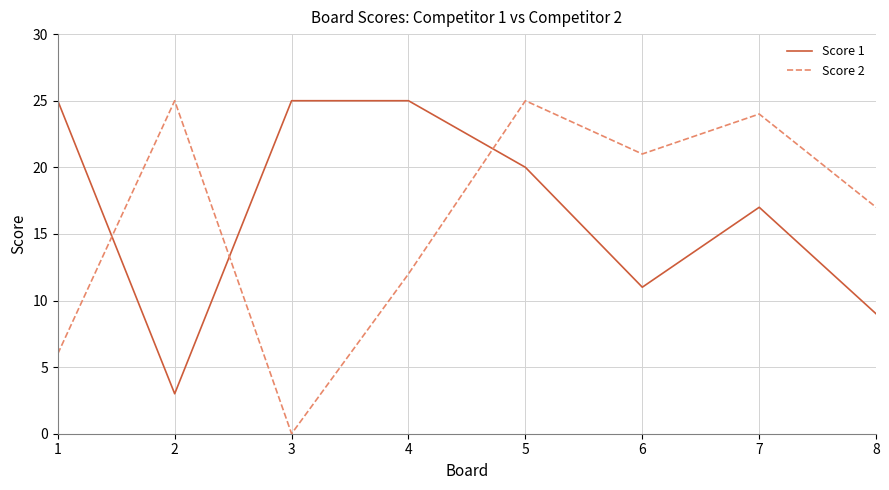

How many times do Score 2 and Score 1 cross each other?

3